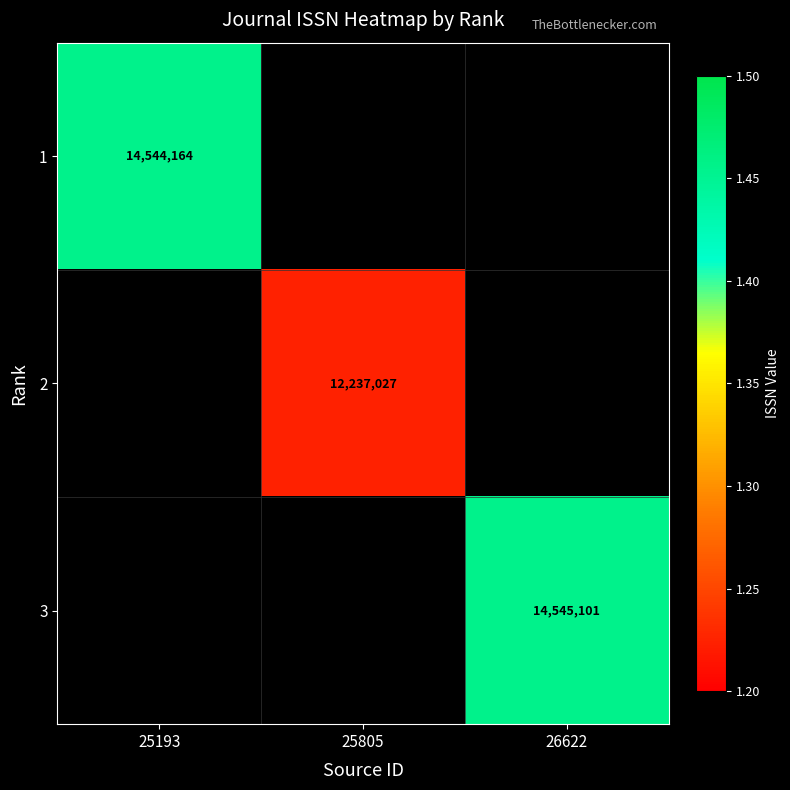

Which has a higher value, 25805 or 26622?

26622